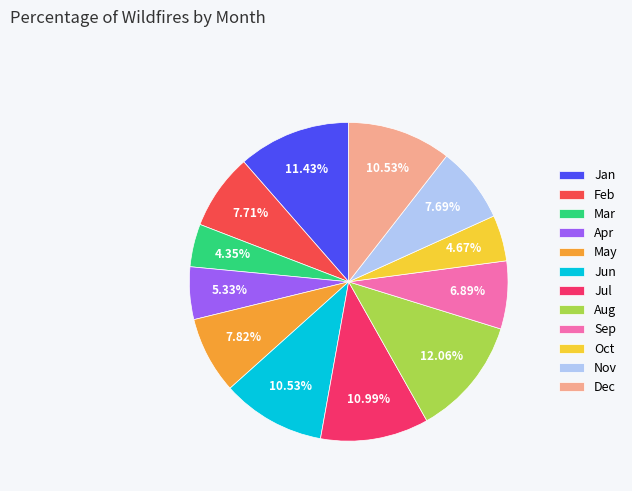

Is there a majority slice in this chart?

No